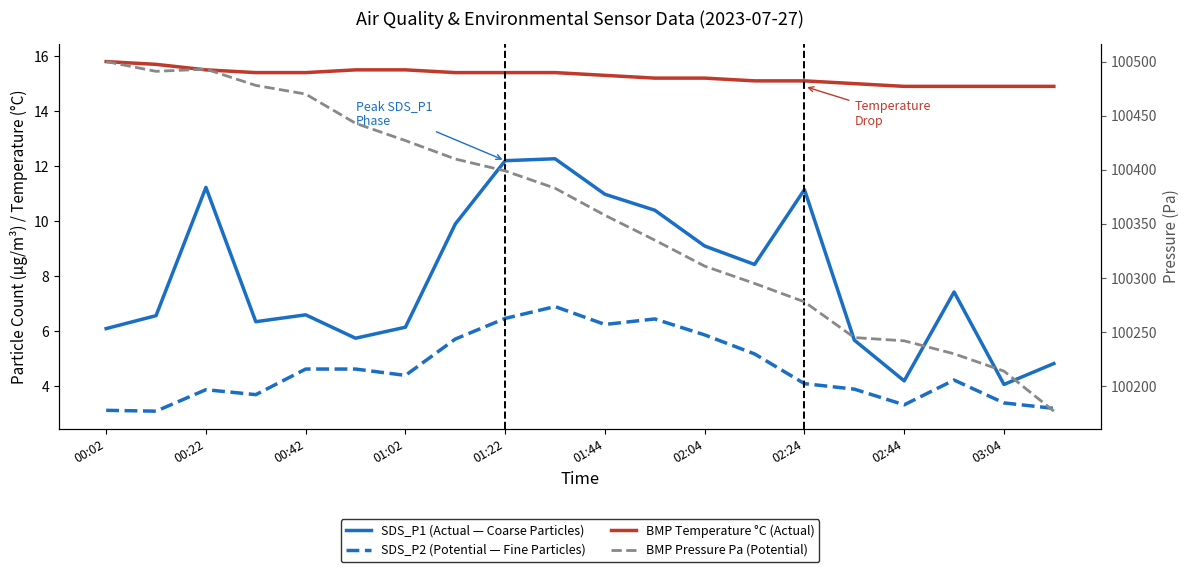

Where is BMP Pressure Pa (Potential) nearest to the value 100338?

11